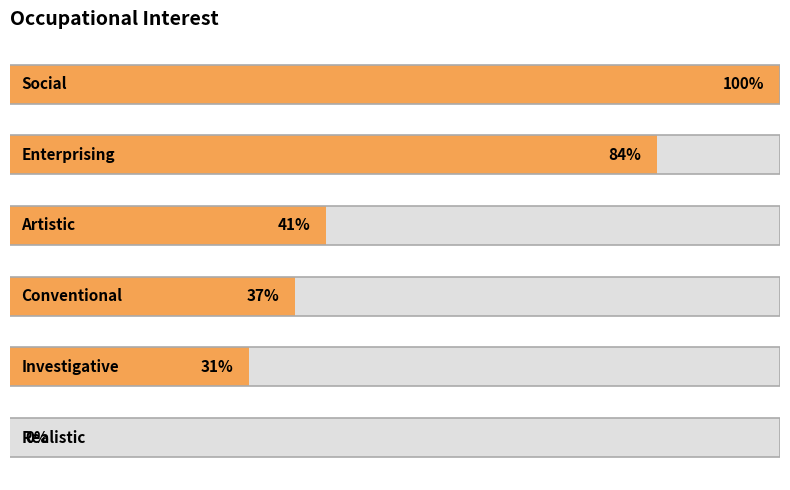

What is the difference between the second highest and minimum values?

84